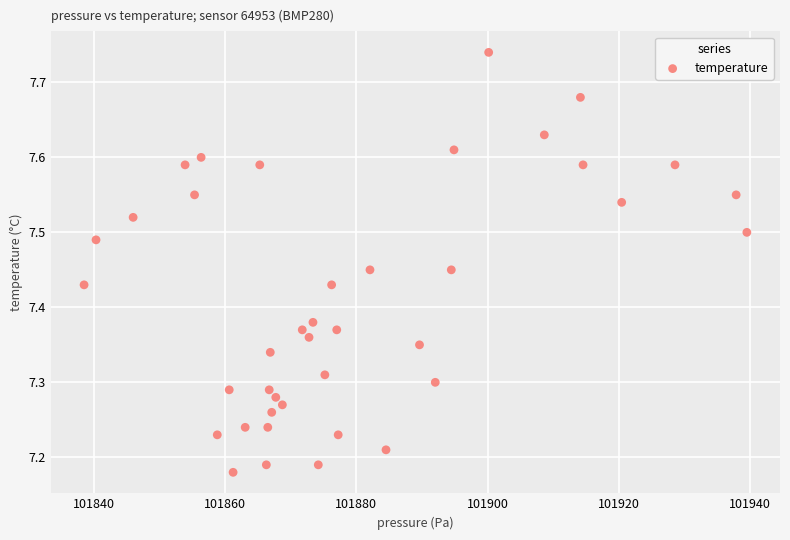

What is the range of Y values (max minus min)?

0.6